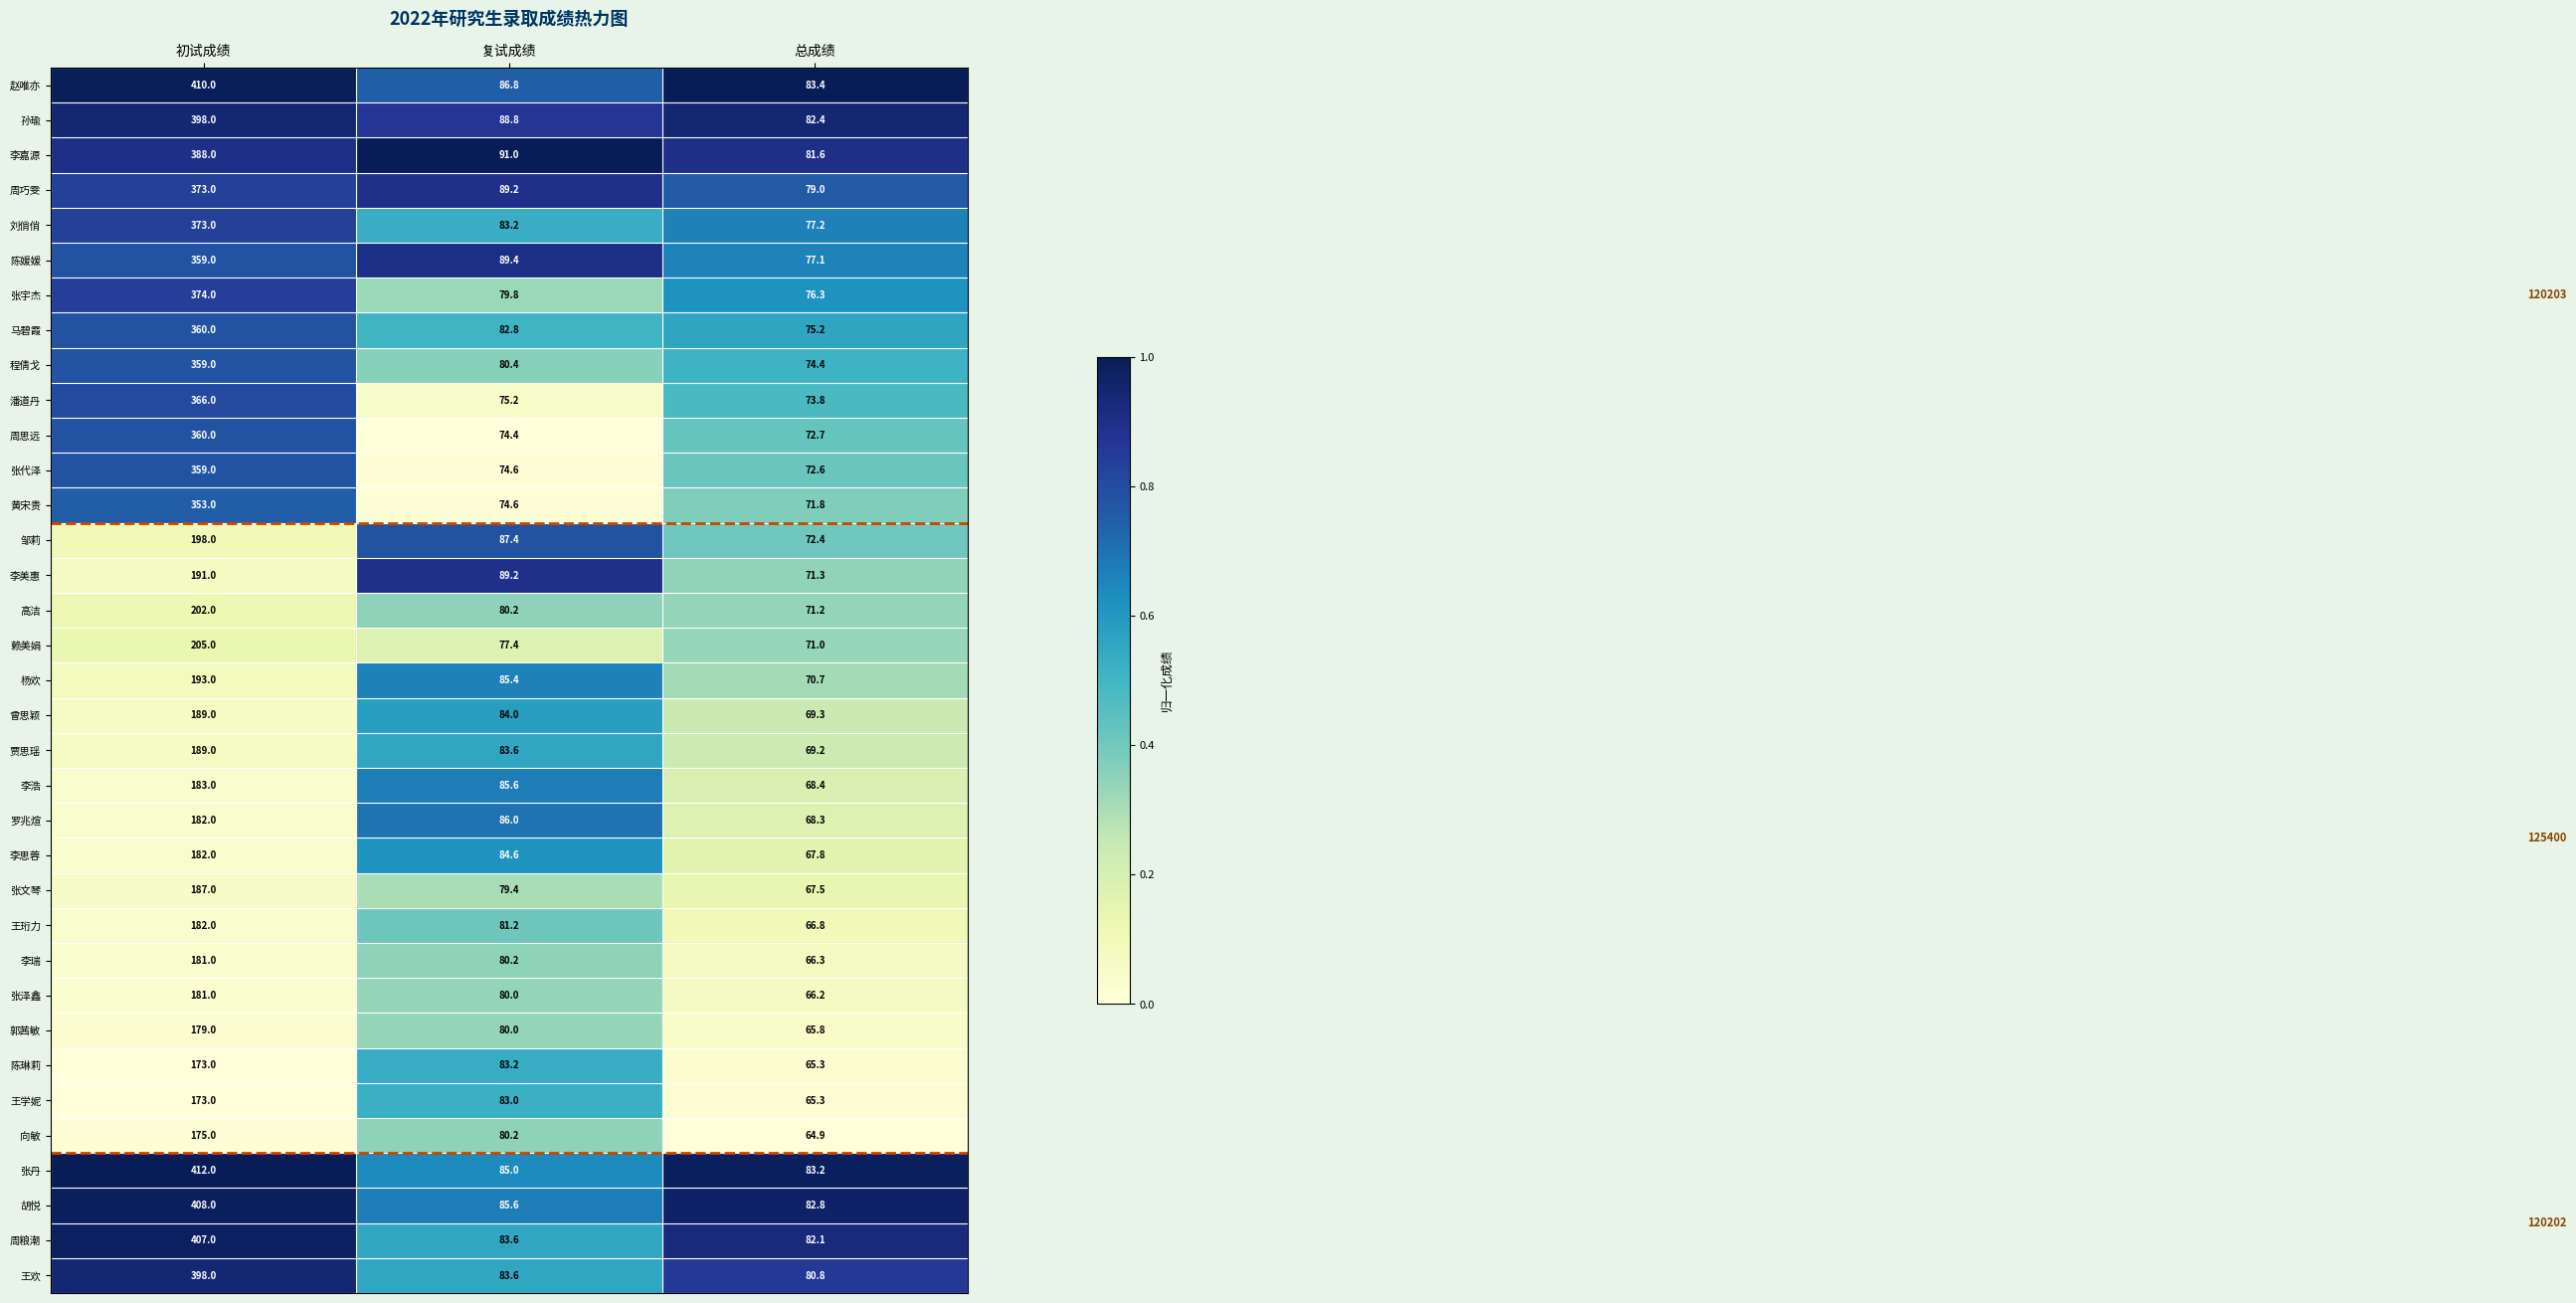

What is the difference between the 李嘉源 values at 复试成绩 and 总成绩?

9.4